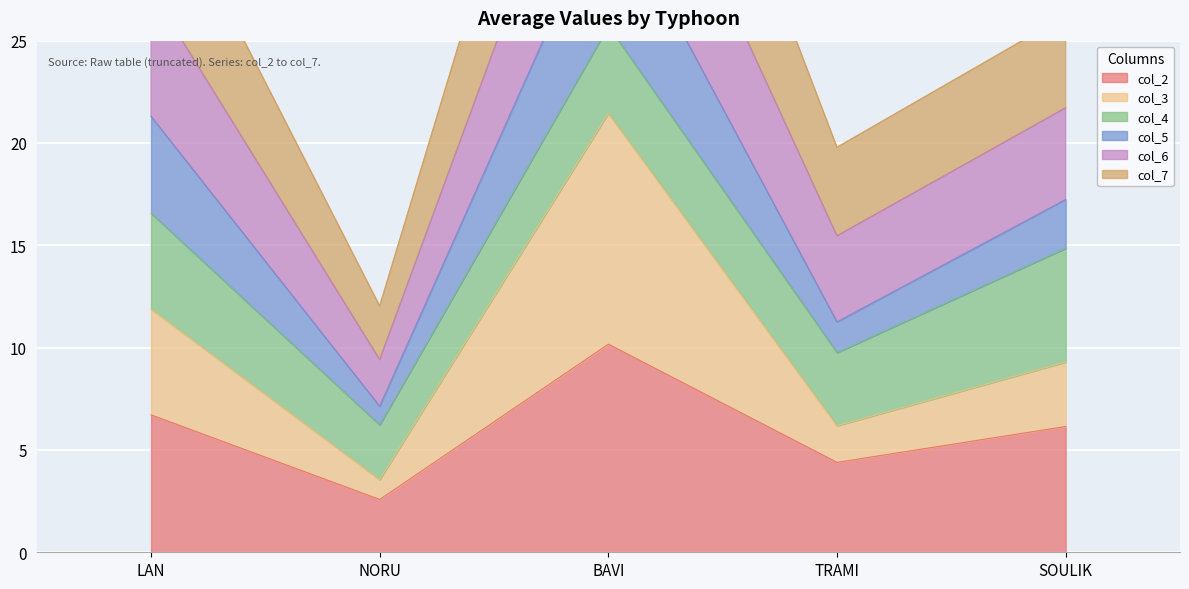

The value of col_7 at LAN is 27.5. True or false?

True